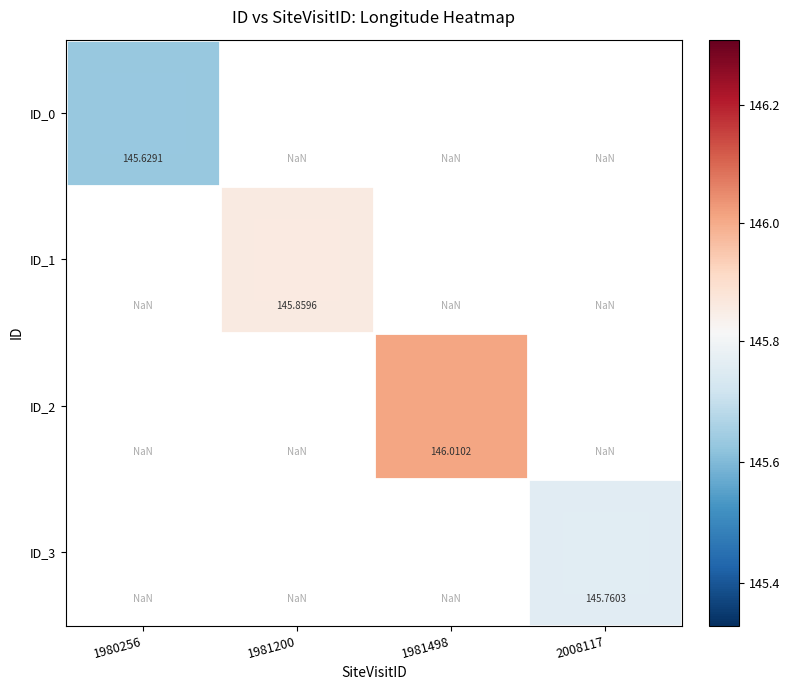

Rank the categories by ID_0 value from highest to lowest.

1980256, 1981200, 1981498, 2008117